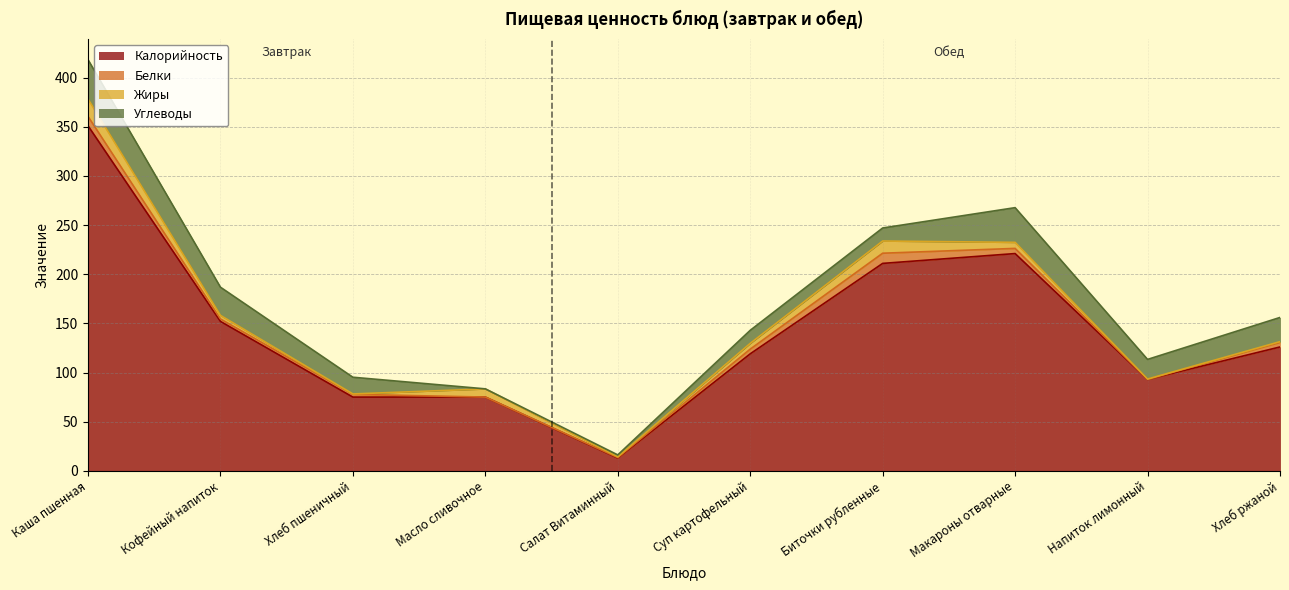

Where does the Калорийность series first go above 126?

Каша пшенная